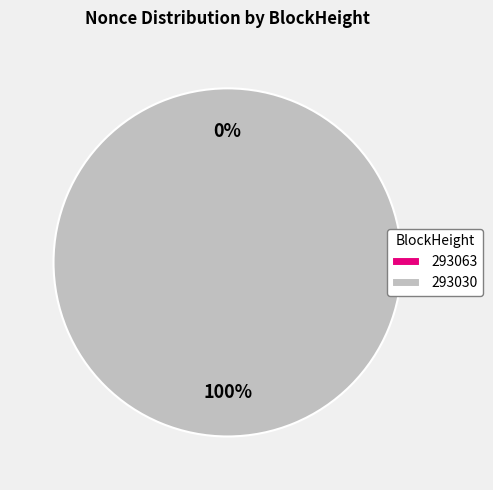

Does 293063 represent more than half of the total?

No